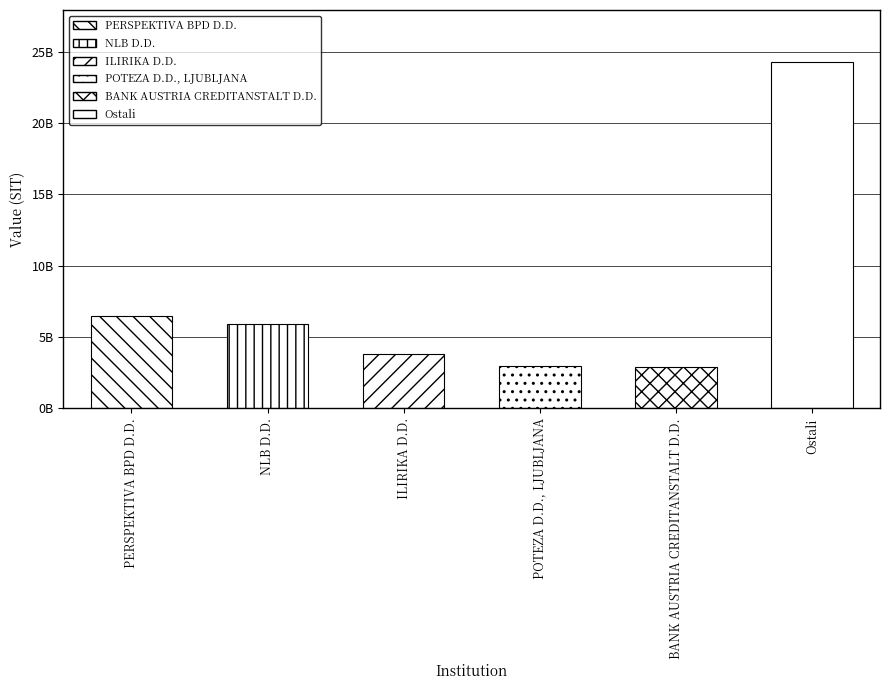

Are the bars horizontal?

No